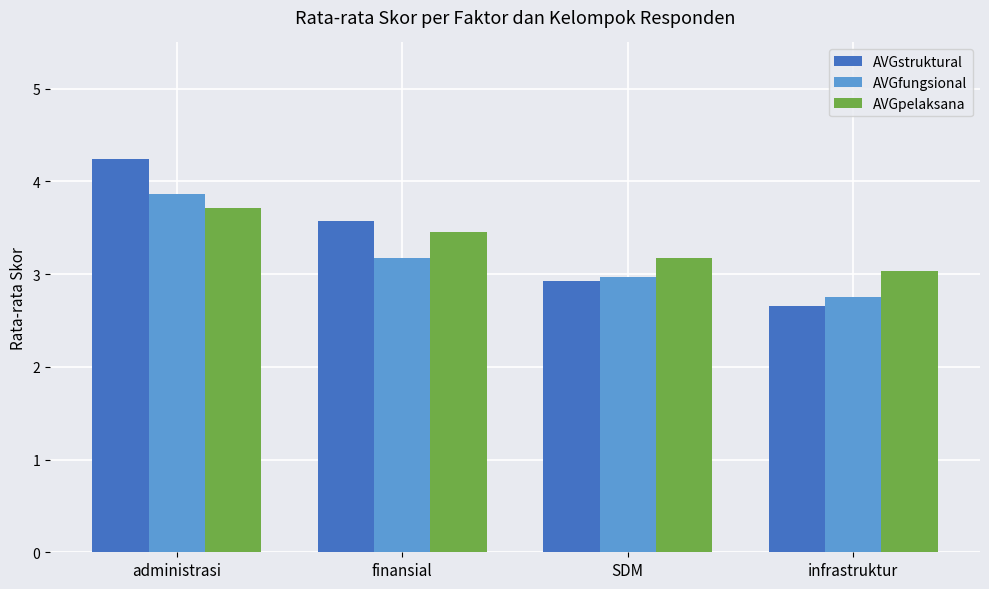

Count the number of categories in the chart.

4